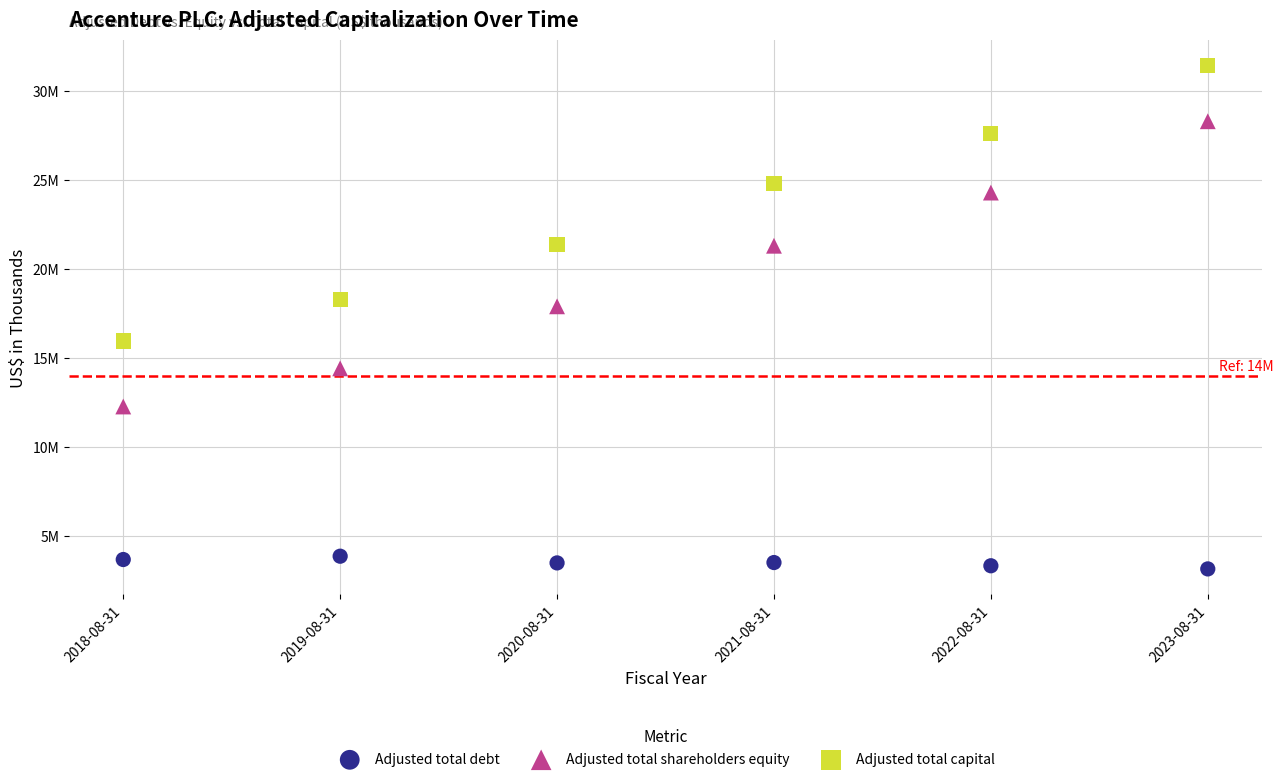

Which series reaches the maximum Y coordinate?

Adjusted total capital